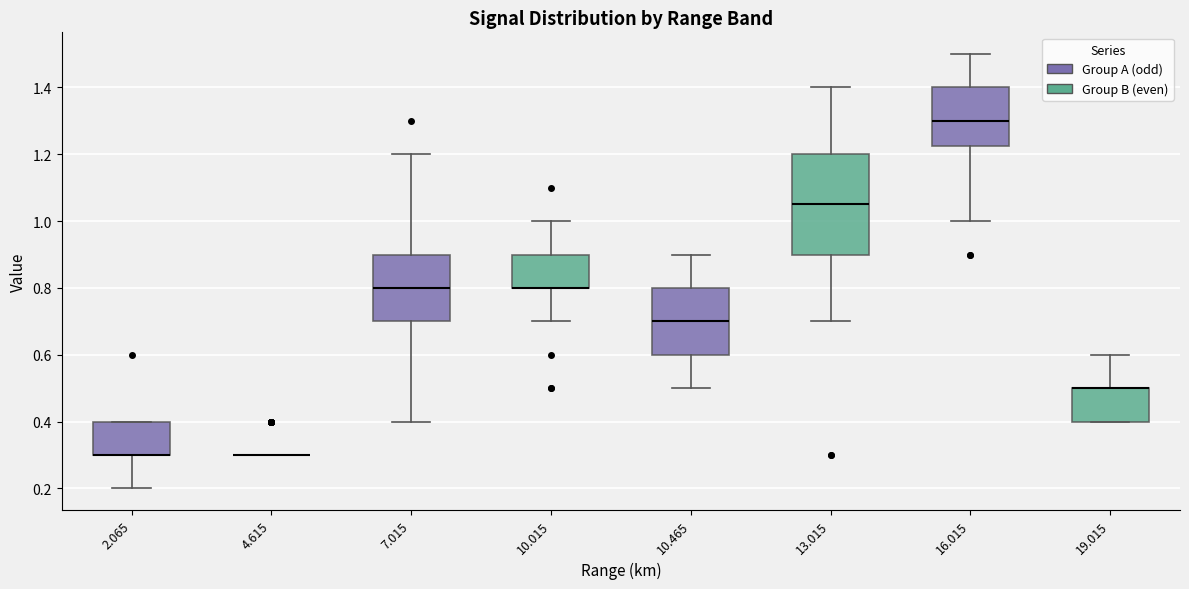

Reading left to right, transcribe this box plot: for each box, give where its median line is, the range the box spans, and where its two whiskers end, as read against the y-axis. The values are not printed on the chart, so give them approximately, as read against the axis.

2.065: median 0.30 (drawn on the box's lower edge), box 0.30 to 0.40, whiskers 0.20 to 0.40
4.615: box collapsed to a line at 0.30, whiskers 0.30 to 0.30
7.015: median 0.80, box 0.70 to 0.90, whiskers 0.40 to 1.20
10.015: median 0.80 (drawn on the box's lower edge), box 0.80 to 0.90, whiskers 0.70 to 1.00
10.465: median 0.70, box 0.60 to 0.80, whiskers 0.50 to 0.90
13.015: median 1.06, box 0.90 to 1.20, whiskers 0.70 to 1.40
16.015: median 1.30, box 1.22 to 1.40, whiskers 1.00 to 1.50
19.015: median 0.50 (drawn on the box's upper edge), box 0.40 to 0.50, whiskers 0.40 to 0.60